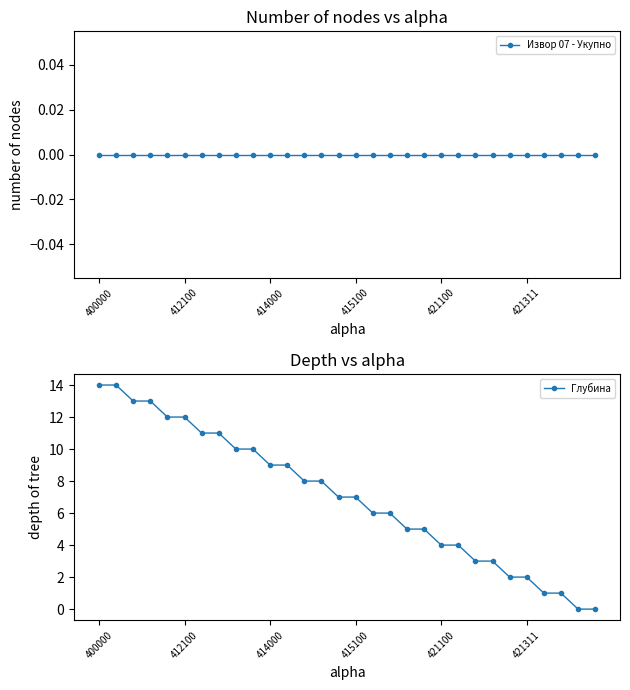

At which category is the sum across all series the highest?

400000